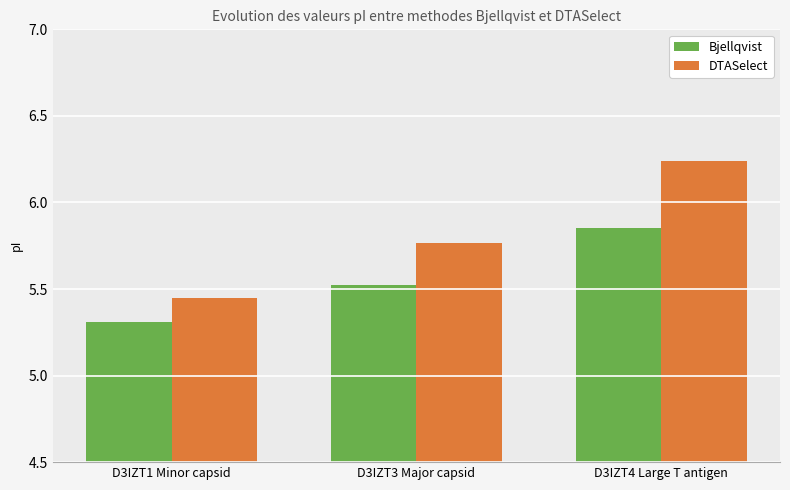

What is the sum of the DTASelect values at D3IZT4 Large T antigen and D3IZT3 Major capsid?

12.0